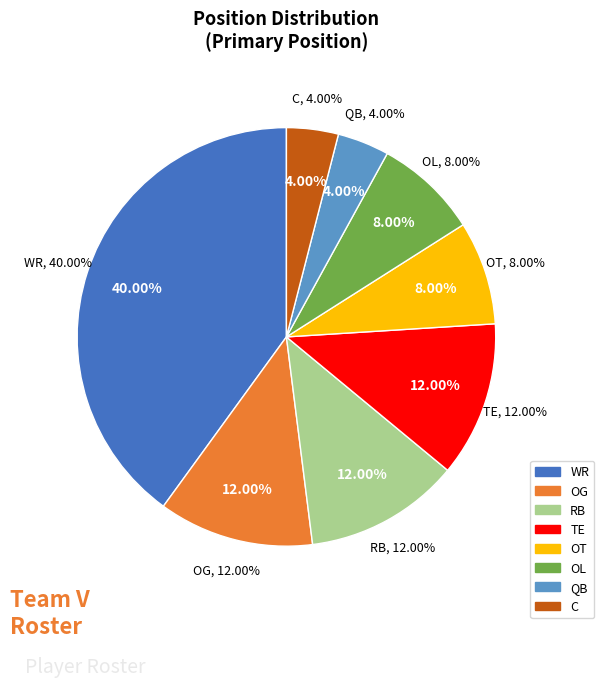

Is it true that RB is 12% of the pie?

True